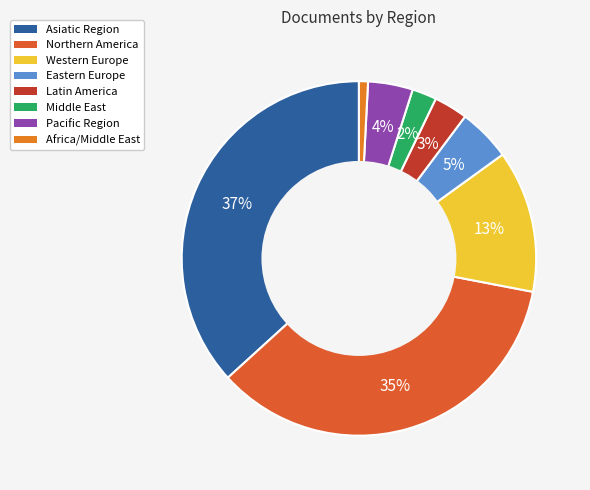

Which category has the smallest portion of the pie?

Africa/Middle East